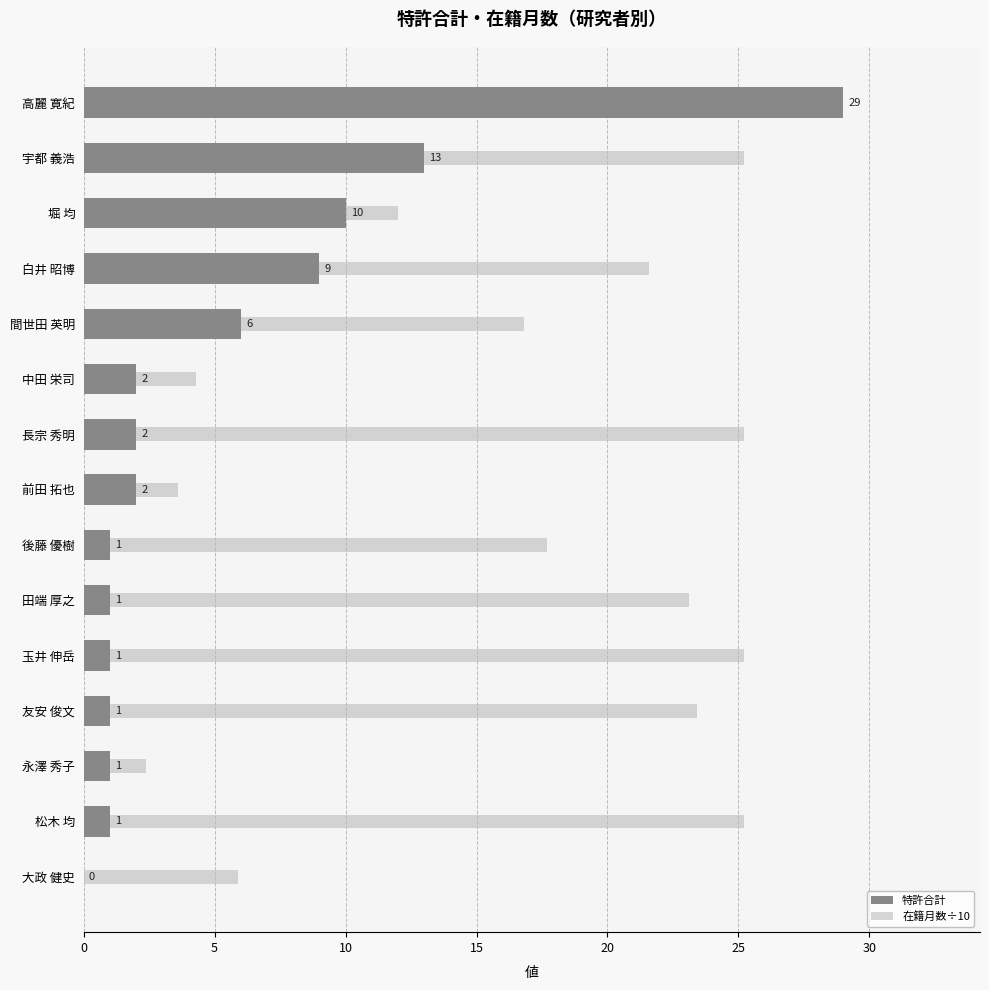

Reading left to right, transcribe all the data shown in this chart.

特許合計: 29.0	13.0	10.0	9.0	6.0	2.0	2.0	2.0	1.0	1.0	1.0	1.0	1.0	1.0	0.0
在籍月数÷10: 7.2	25.2	12.0	21.6	16.8	4.3	25.2	3.6	17.7	23.1	25.2	23.4	2.4	25.2	5.9